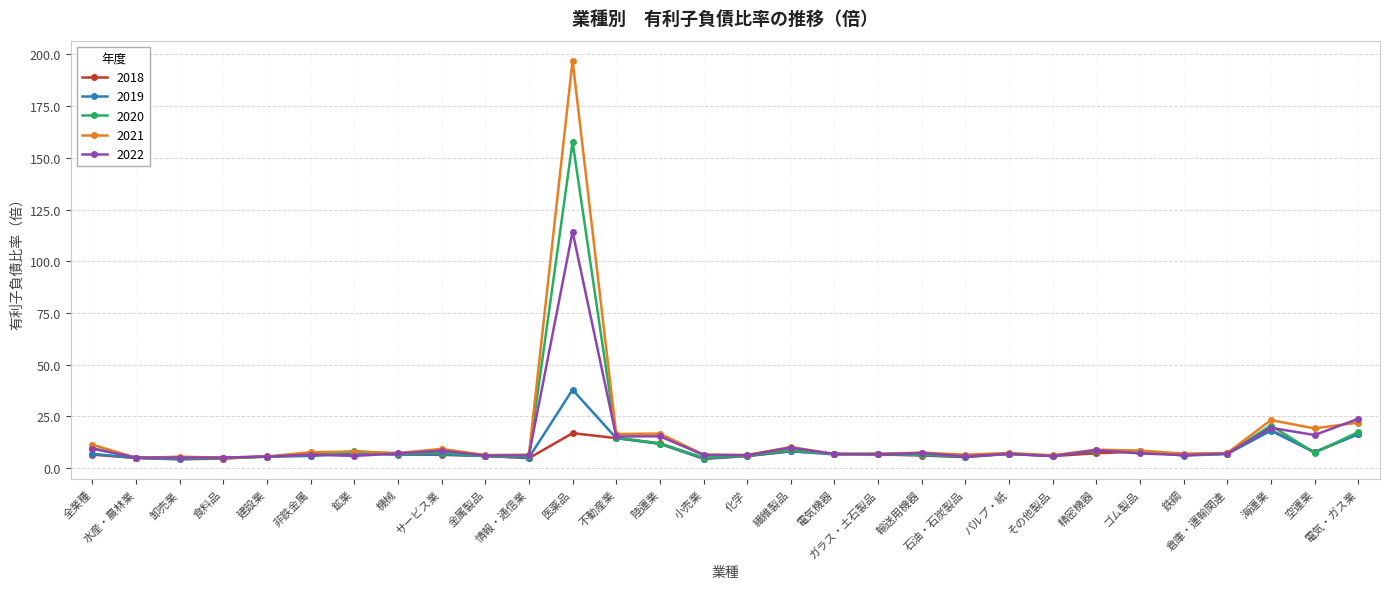

At which category is the sum across all series the highest?

医薬品